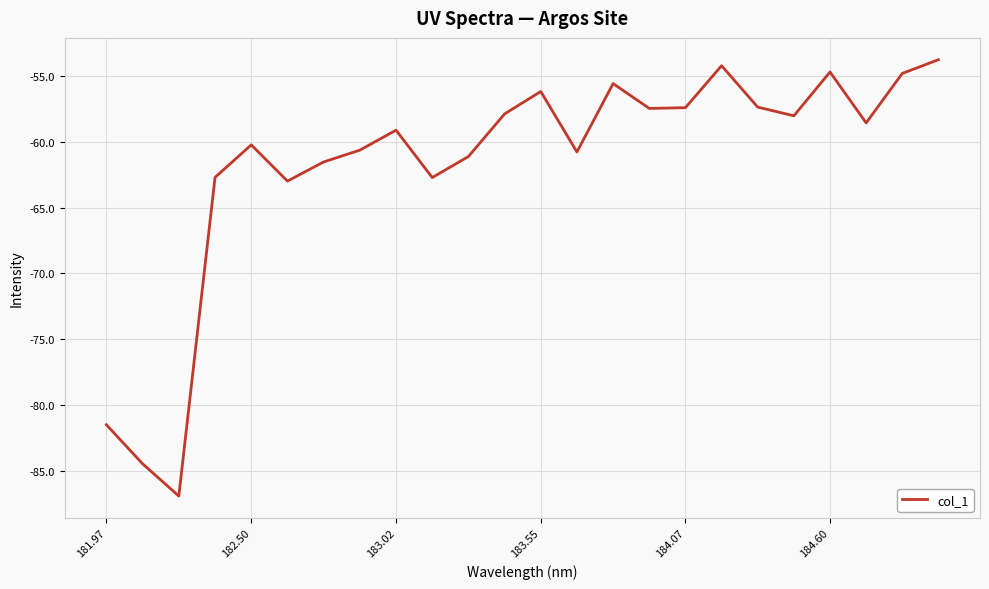

What is the maximum value shown in the chart?

-53.8